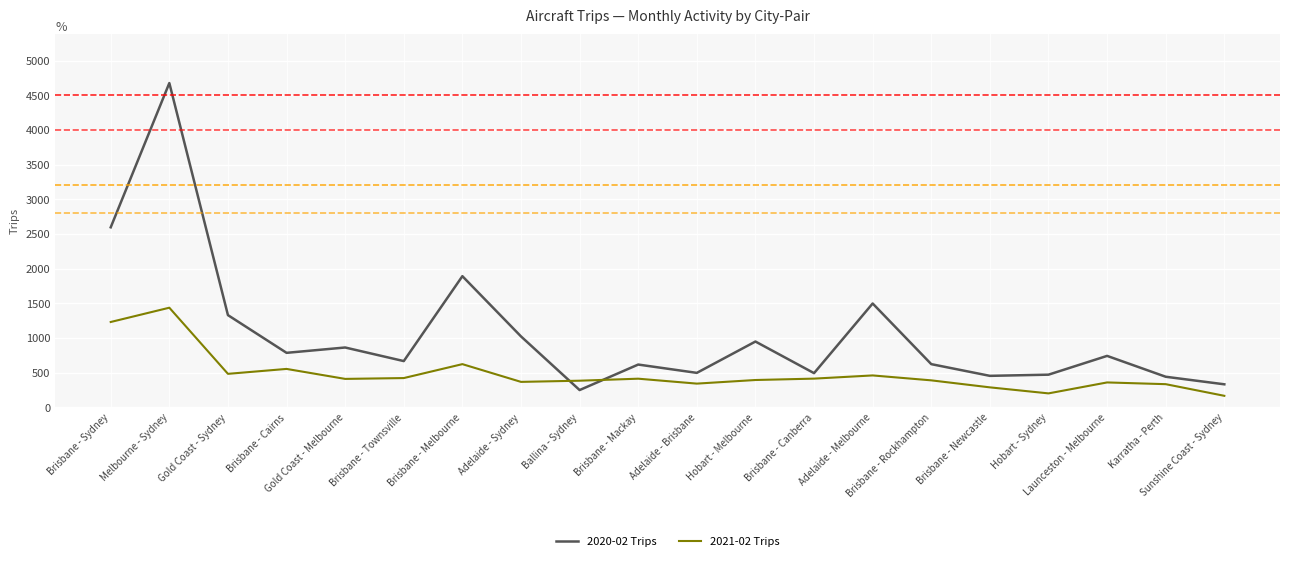

Between Brisbane - Mackay and Sunshine Coast - Sydney, which series saw the biggest shift?

2020-02 Trips